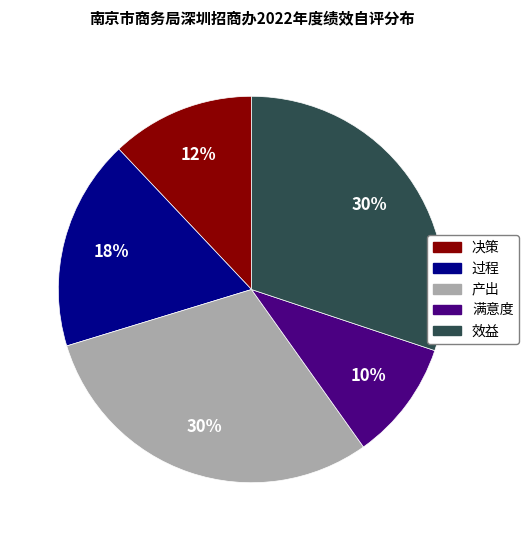

Between 产出 and 满意度, which is larger?

产出